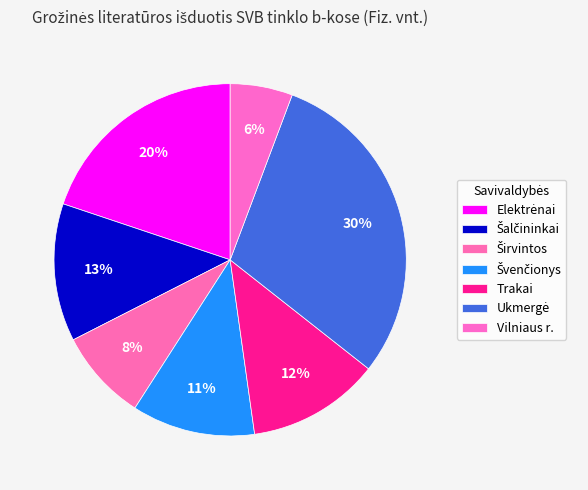

To the nearest percent, what portion does Širvintos represent?

8%